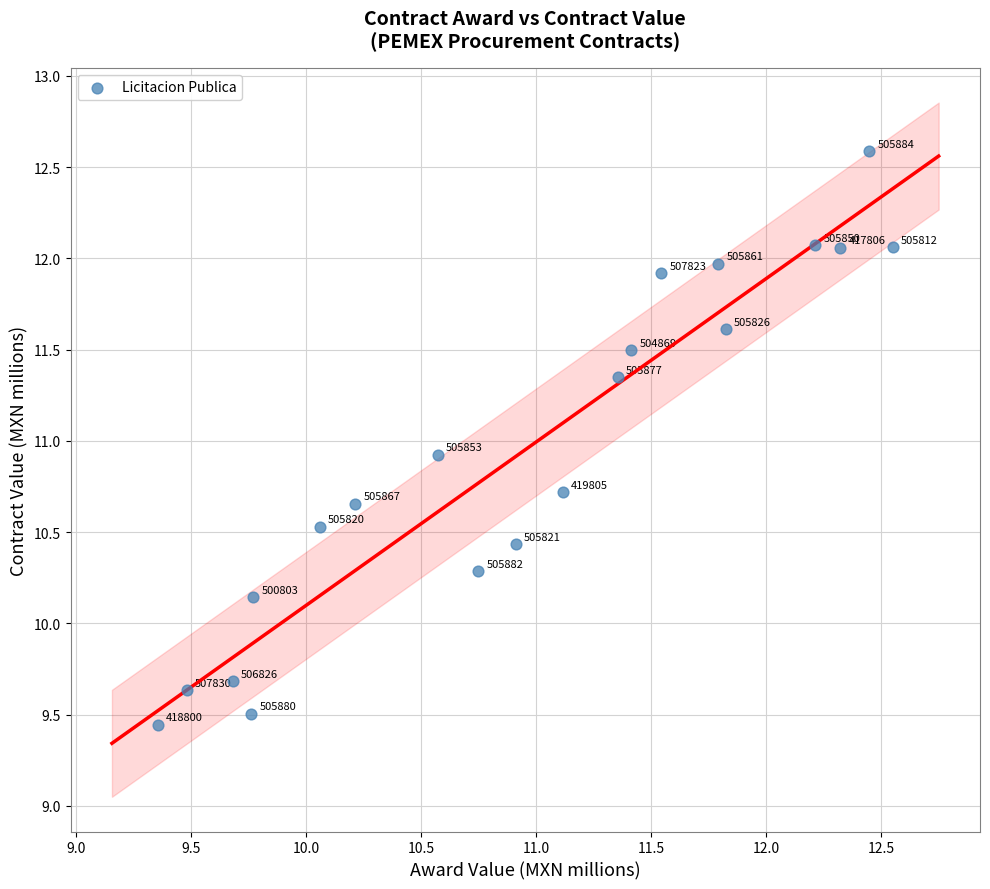

What Y value in the scatter plot is closest to 11?

10.9